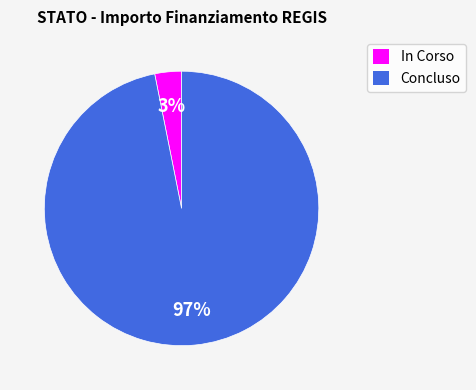

How many segments does this pie chart have?

2